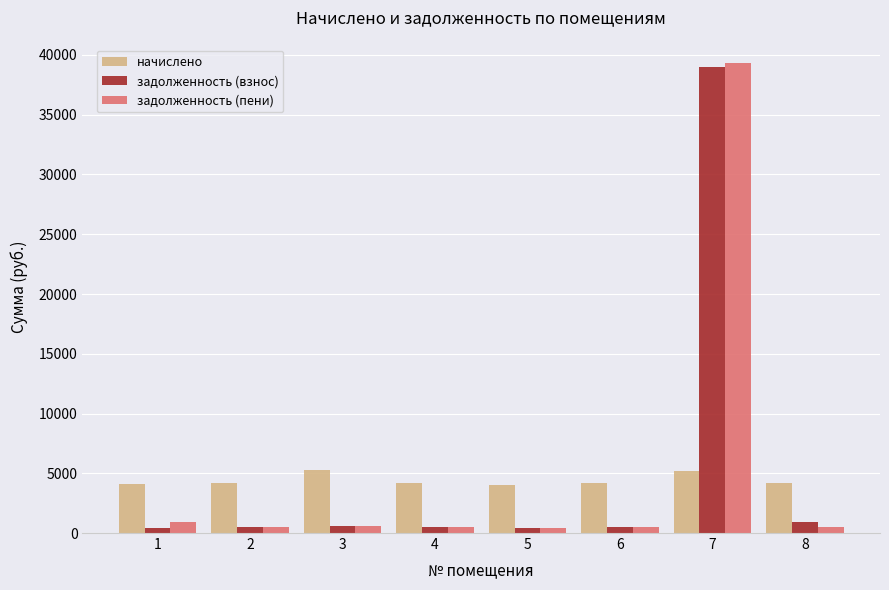

What is the maximum value for задолженность (пени)?

39315.0